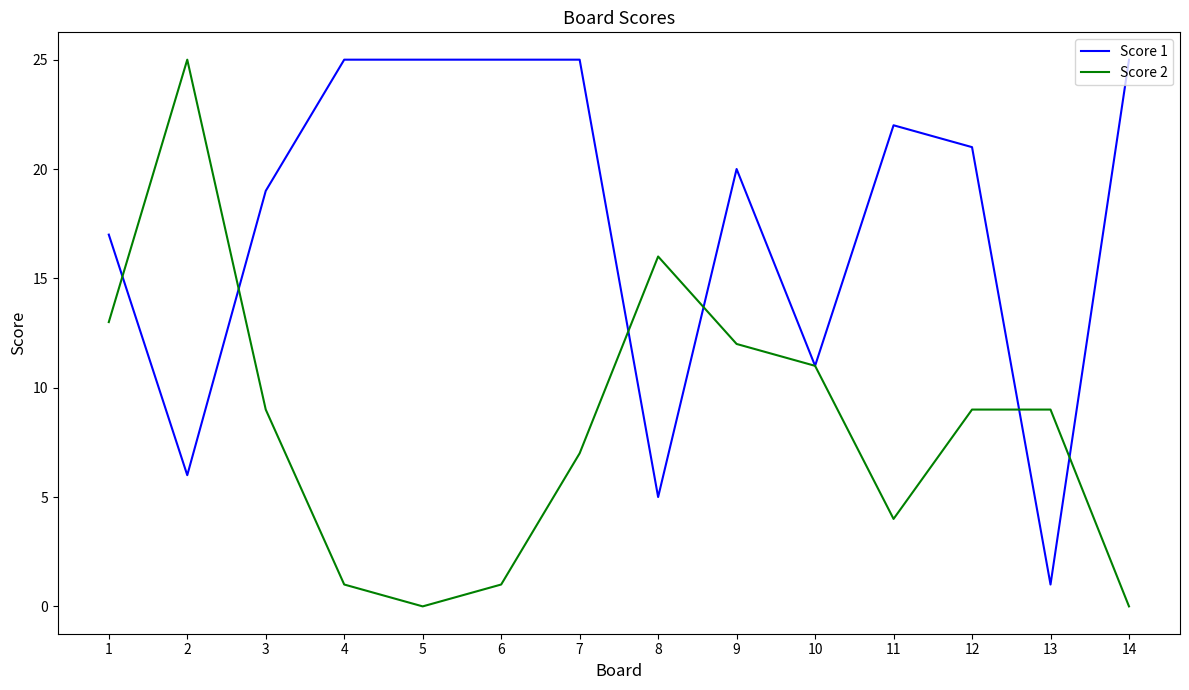

What value does the Score 2 series have at 13, to the nearest 10?

10